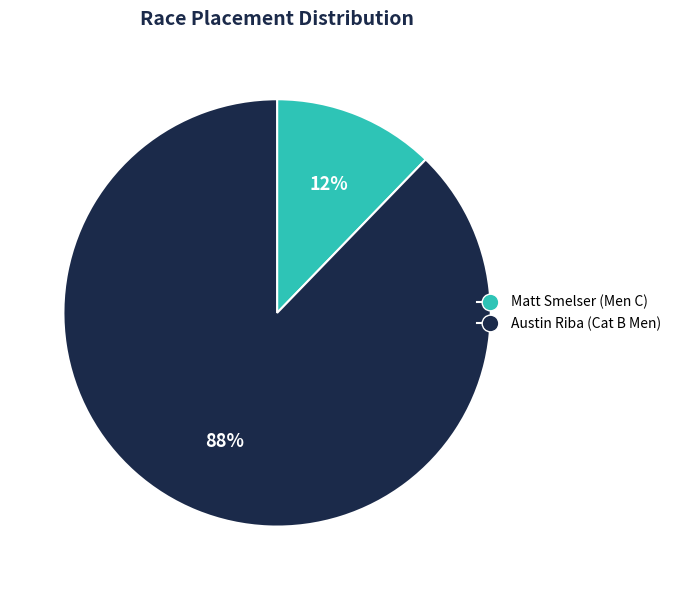

Does any single category account for the majority?

Yes